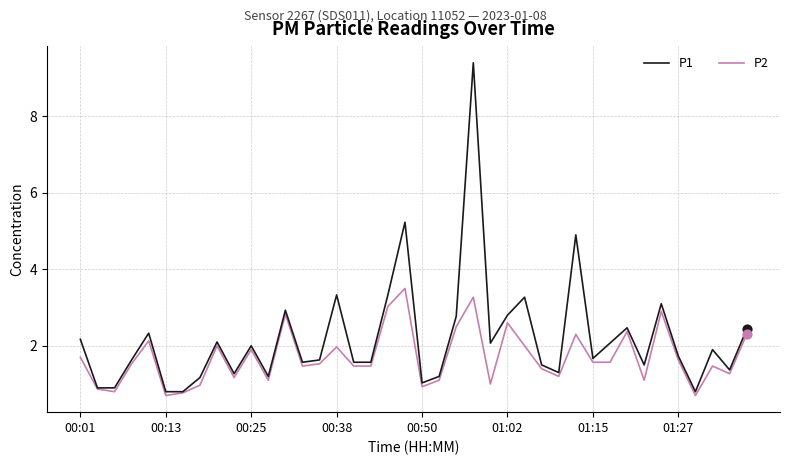

What are all the series names shown in the legend?

P1, P2